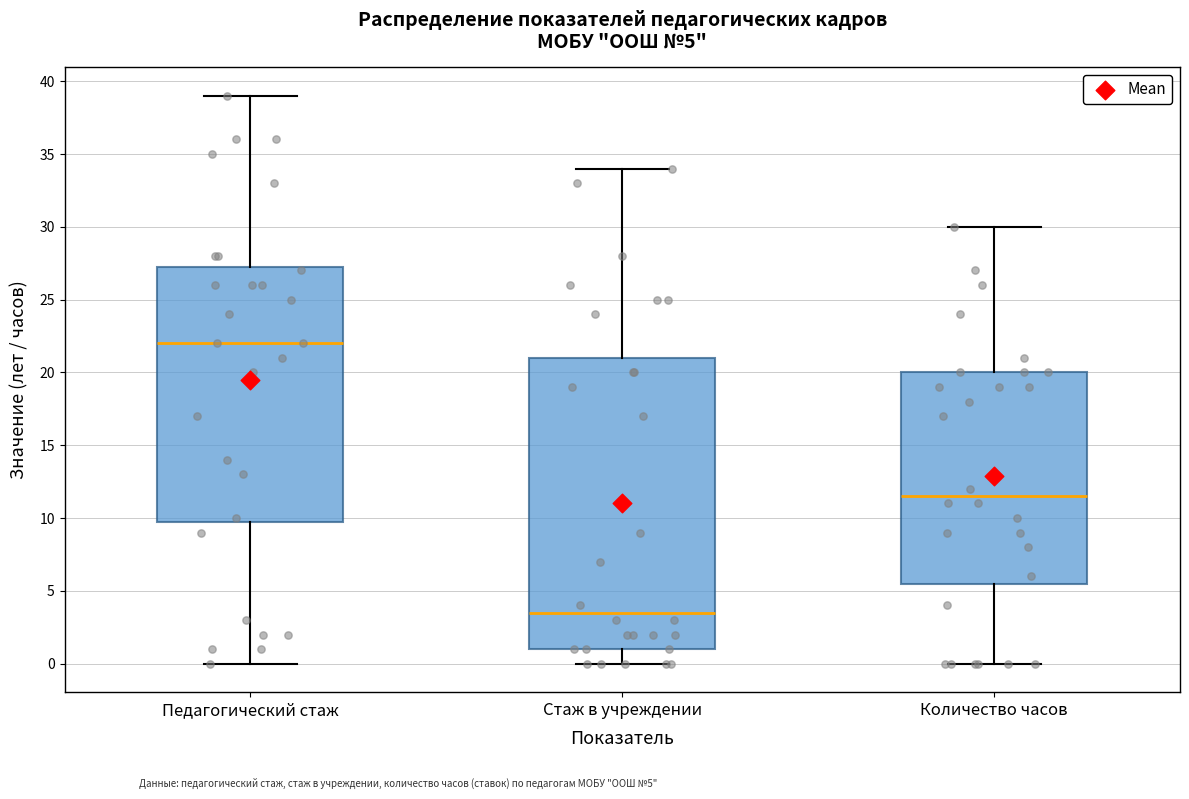

Which box has the highest median line?

Педагогический стаж